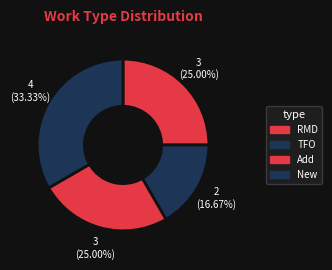

How many slices are in this pie chart?

4